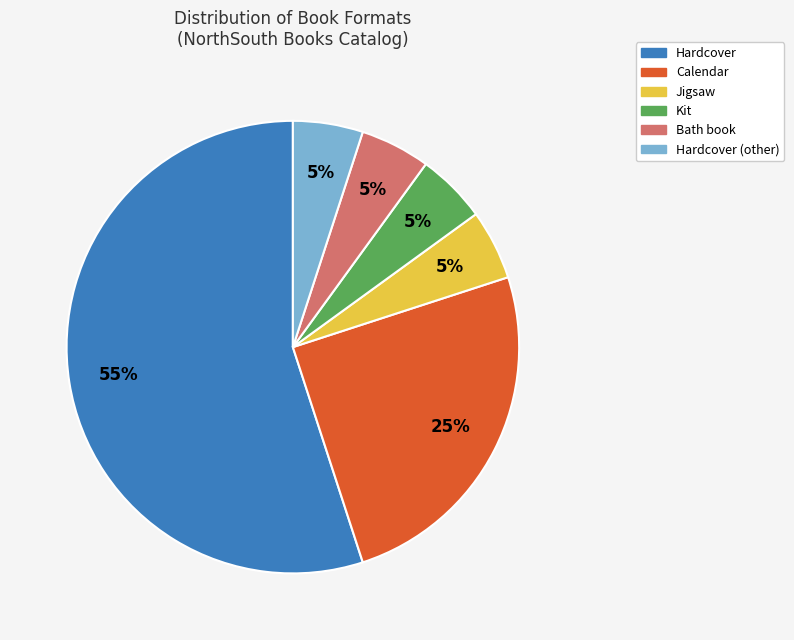

To the nearest percent, what is the difference between the largest and smallest slice percentages?

50%